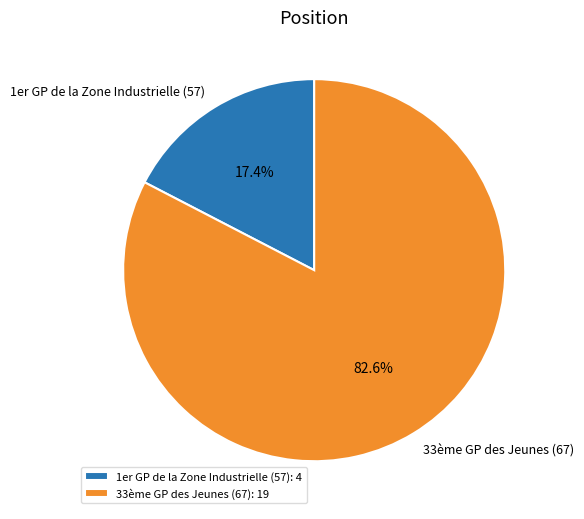

What is the total percentage of 33ème GP des Jeunes (67) and 1er GP de la Zone Industrielle (57)?

100.0%